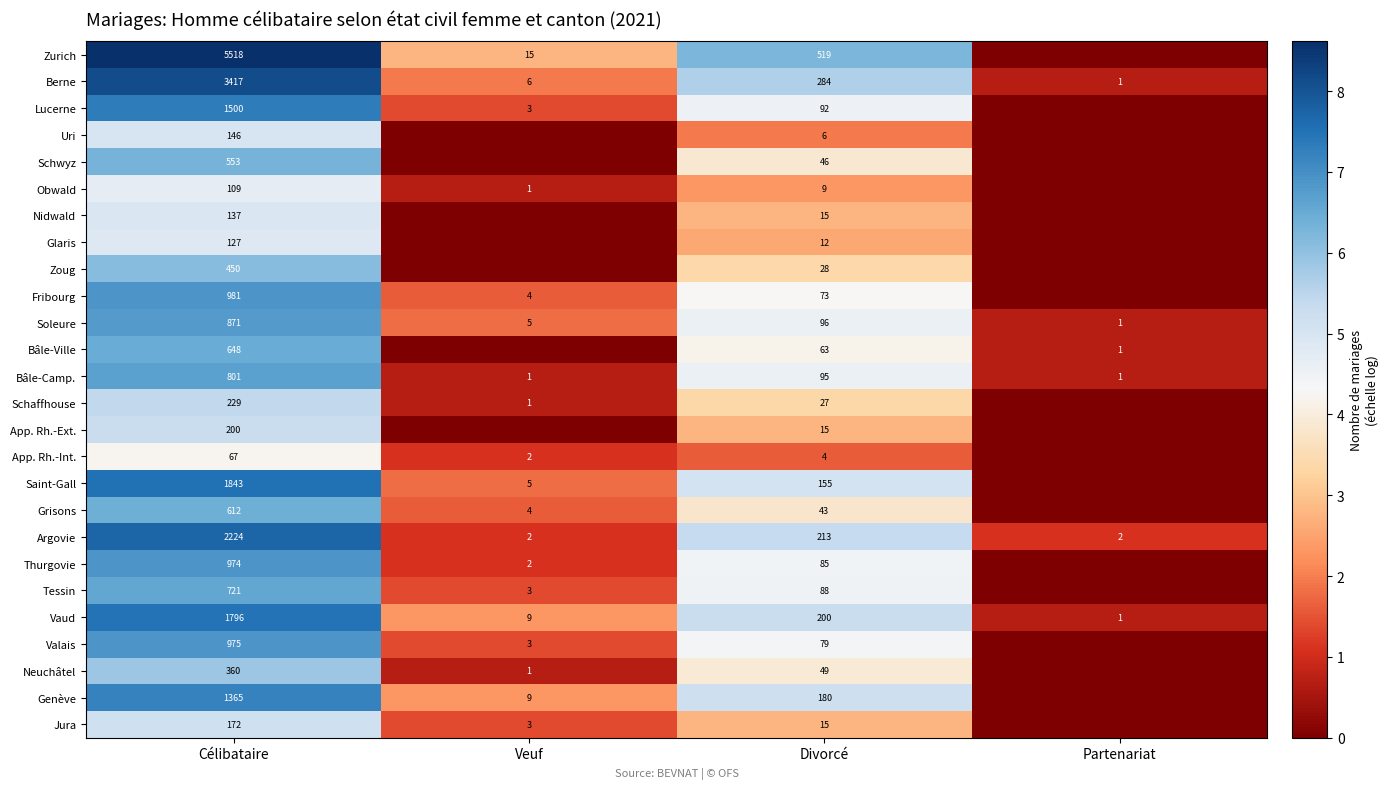

True or false: Fribourg has a value of 2.7 at Veuf.

False